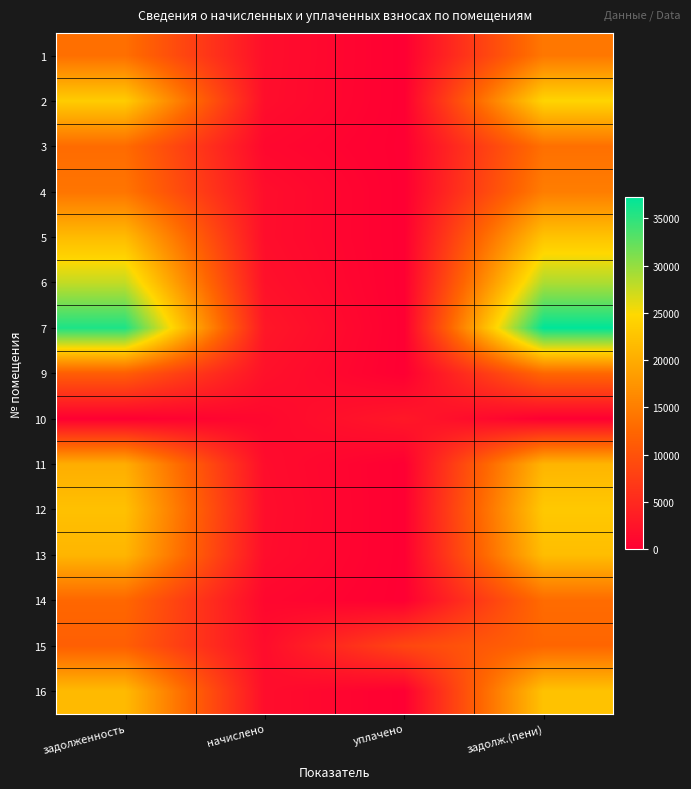

At how many categories does at least one series exceed 28197?

2